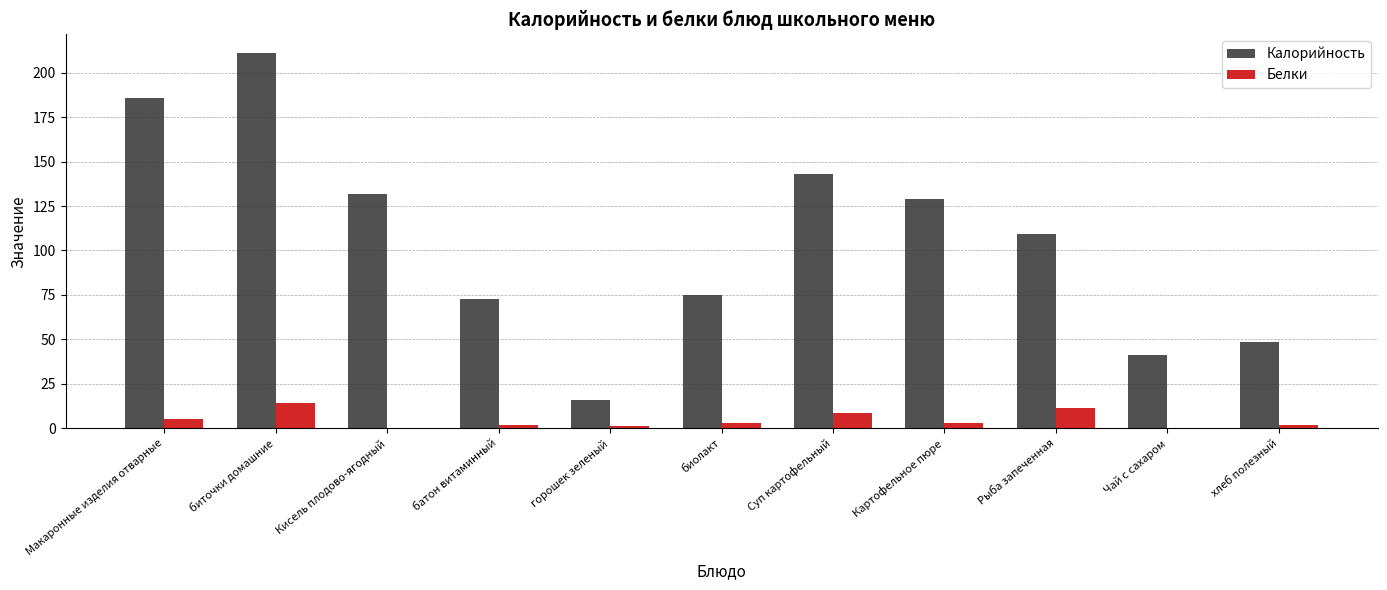

What is the maximum value shown in the chart?

211.0